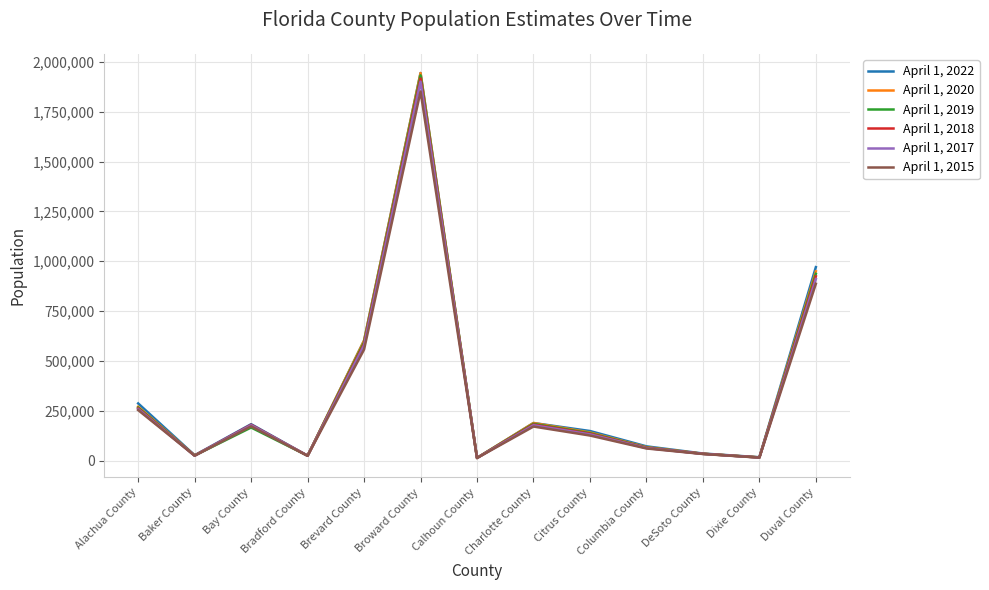

Between which two adjacent categories do April 1, 2018 and April 1, 2019 first intersect?

Baker County and Bay County